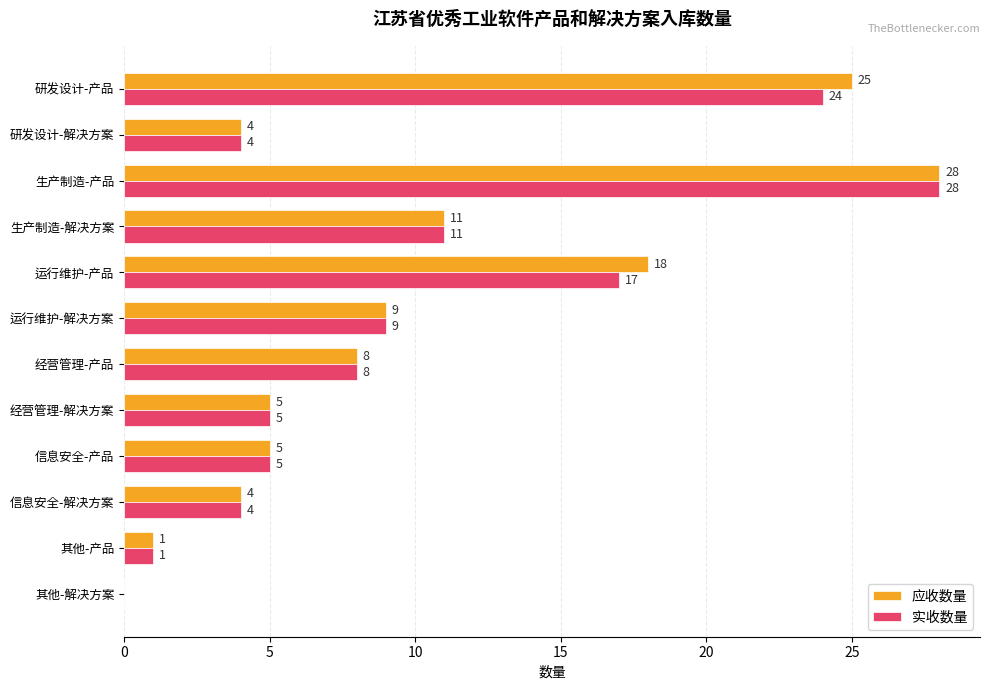

What are all the series names shown in the legend?

应收数量, 实收数量